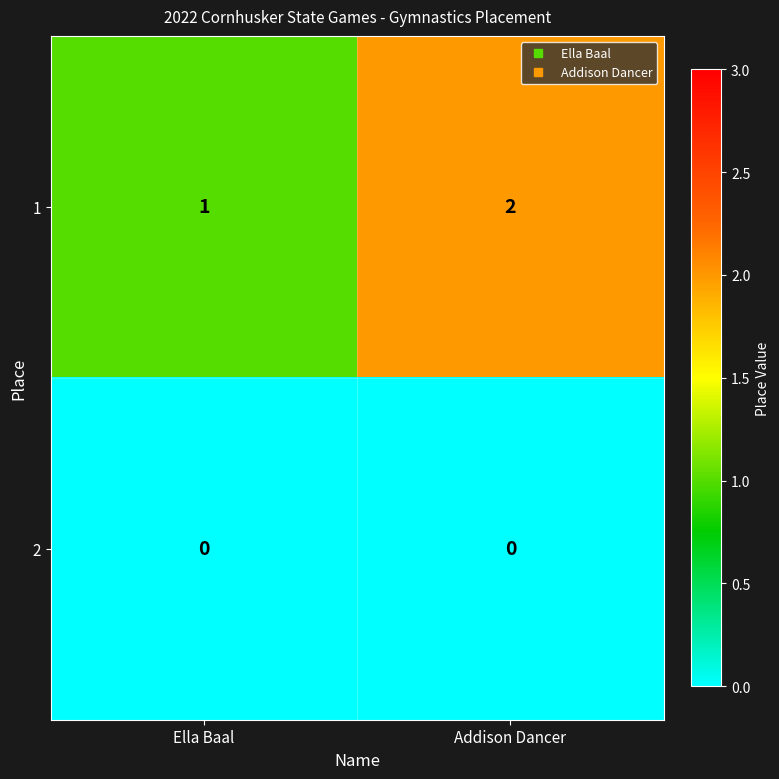

At Ella Baal, list the series in order from largest to smallest.

1, 2